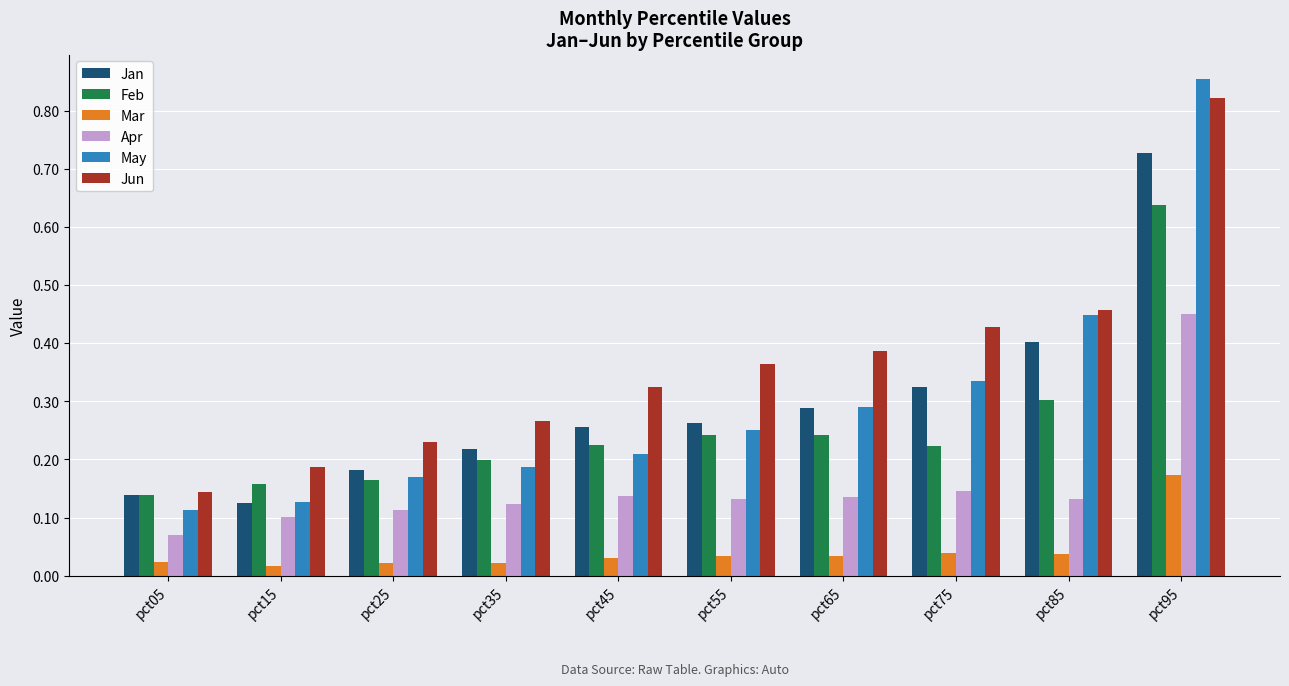

True or false: Apr has a value of 0.2 at pct55.

False